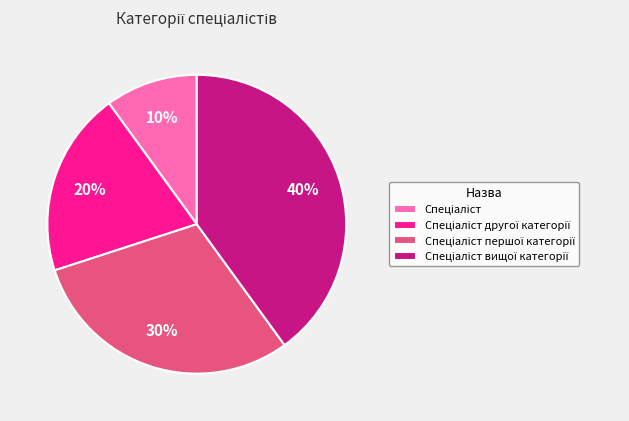

Is there any slice that represents more than half of the pie?

No